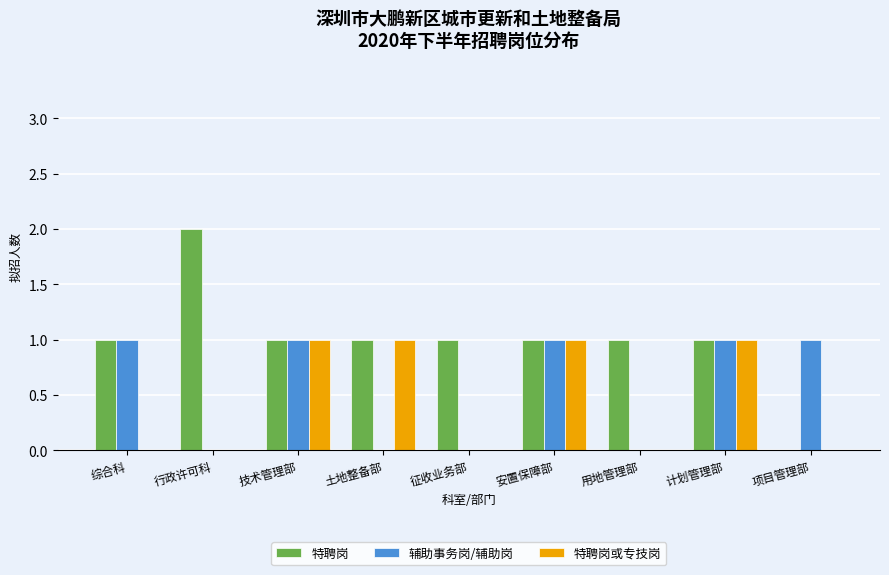

What is the total value across all series at 技术管理部?

3